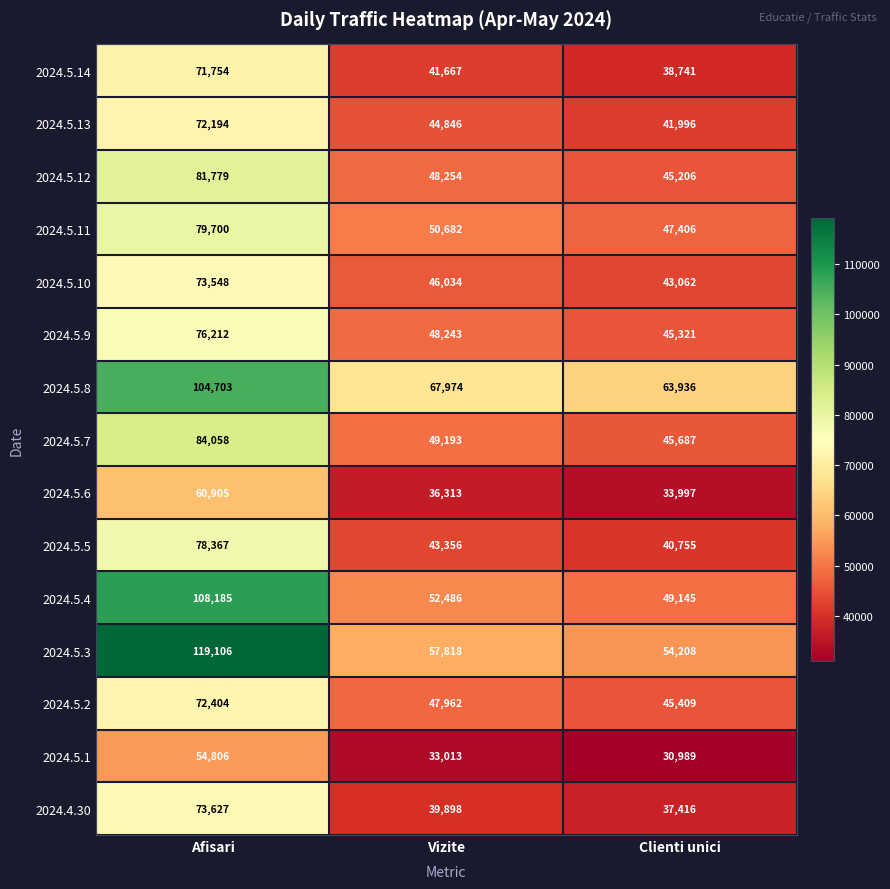

List the series in order of their peak value, lowest first.

2024.5.1, 2024.5.6, 2024.5.14, 2024.5.13, 2024.5.2, 2024.5.10, 2024.4.30, 2024.5.9, 2024.5.5, 2024.5.11, 2024.5.12, 2024.5.7, 2024.5.8, 2024.5.4, 2024.5.3